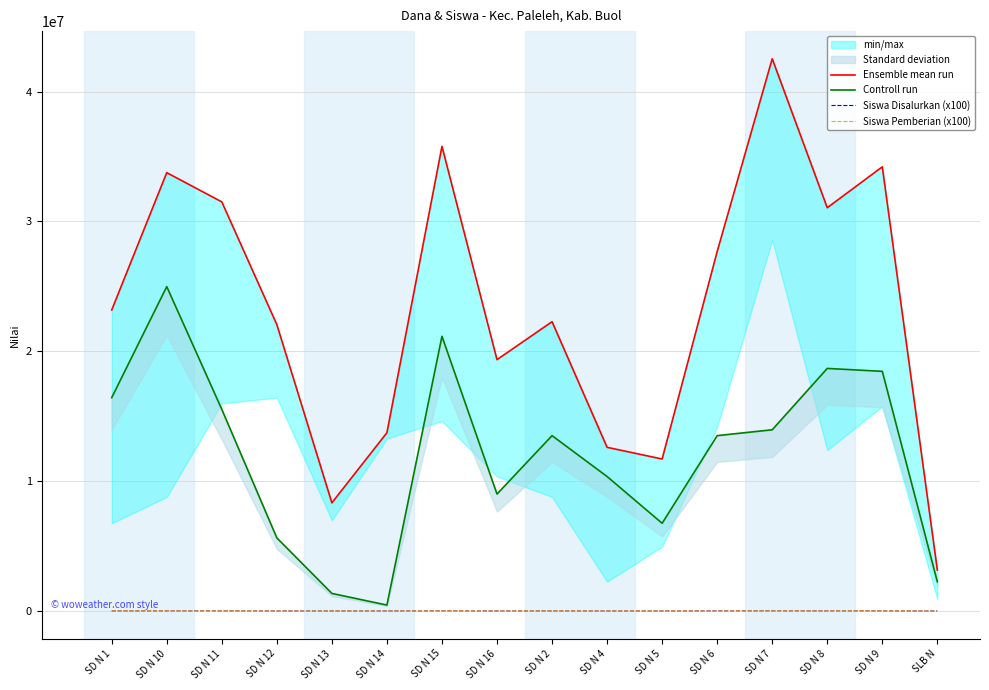

How many interior local valleys does the Controll run series have?

3